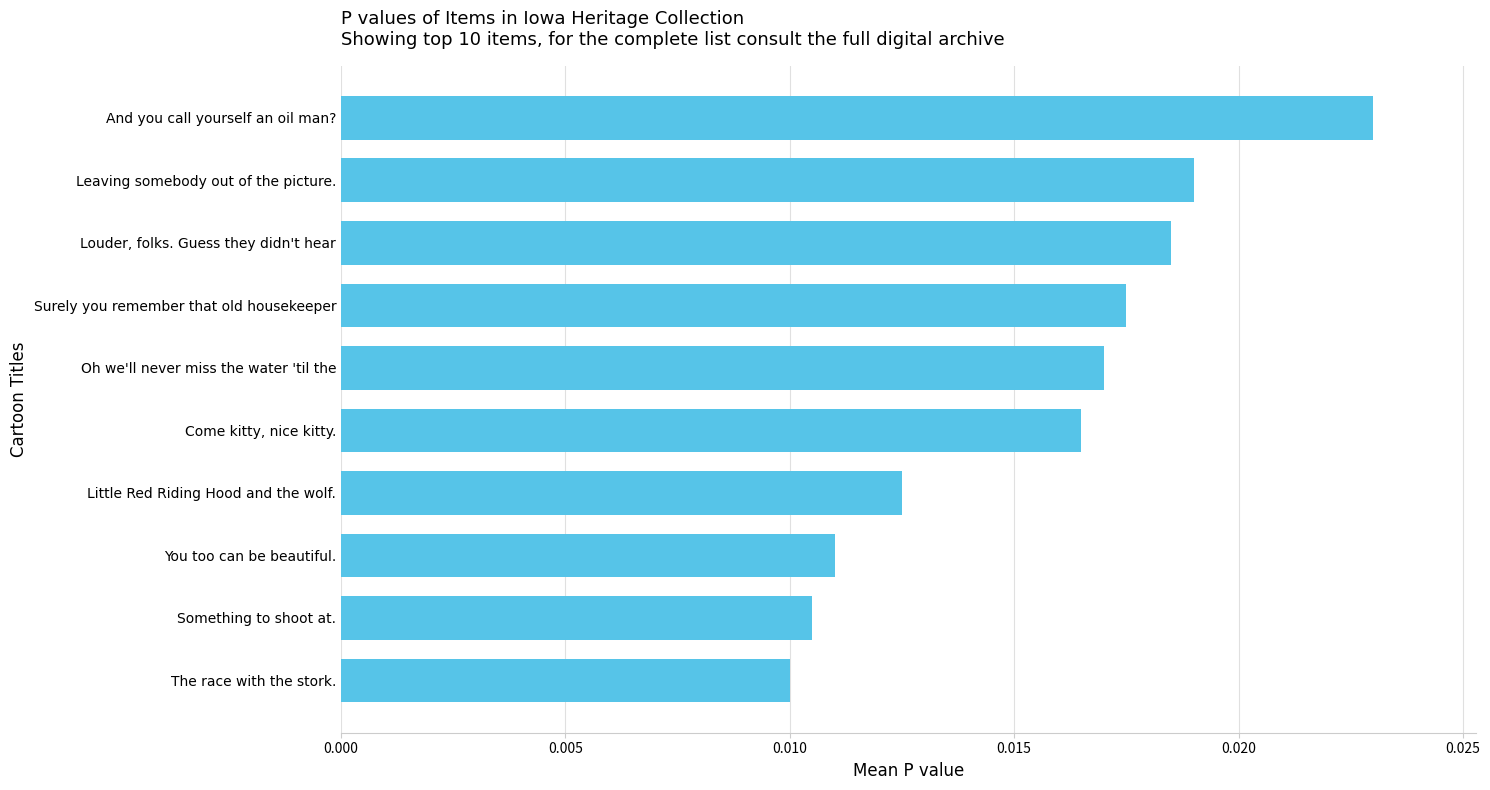

Count the values in the range 0 to 1.

10